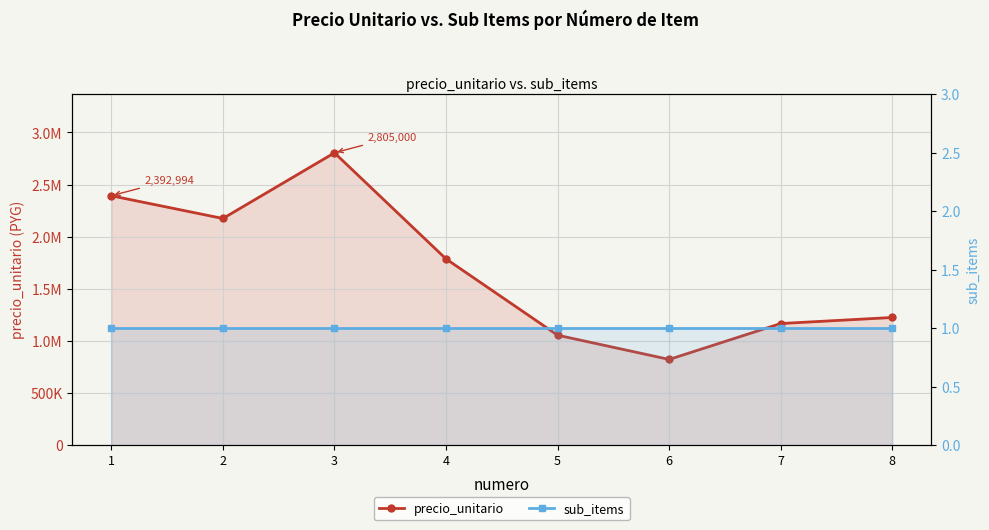

At which label is sub_items closest to 1?

1